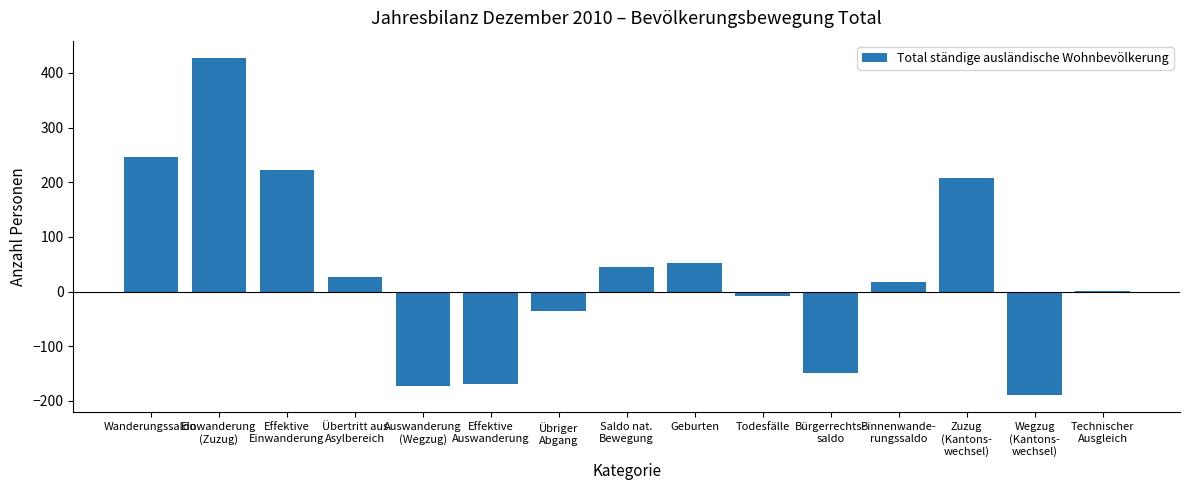

The chart shows a value of 126 at Wanderungssaldo. True or false?

False